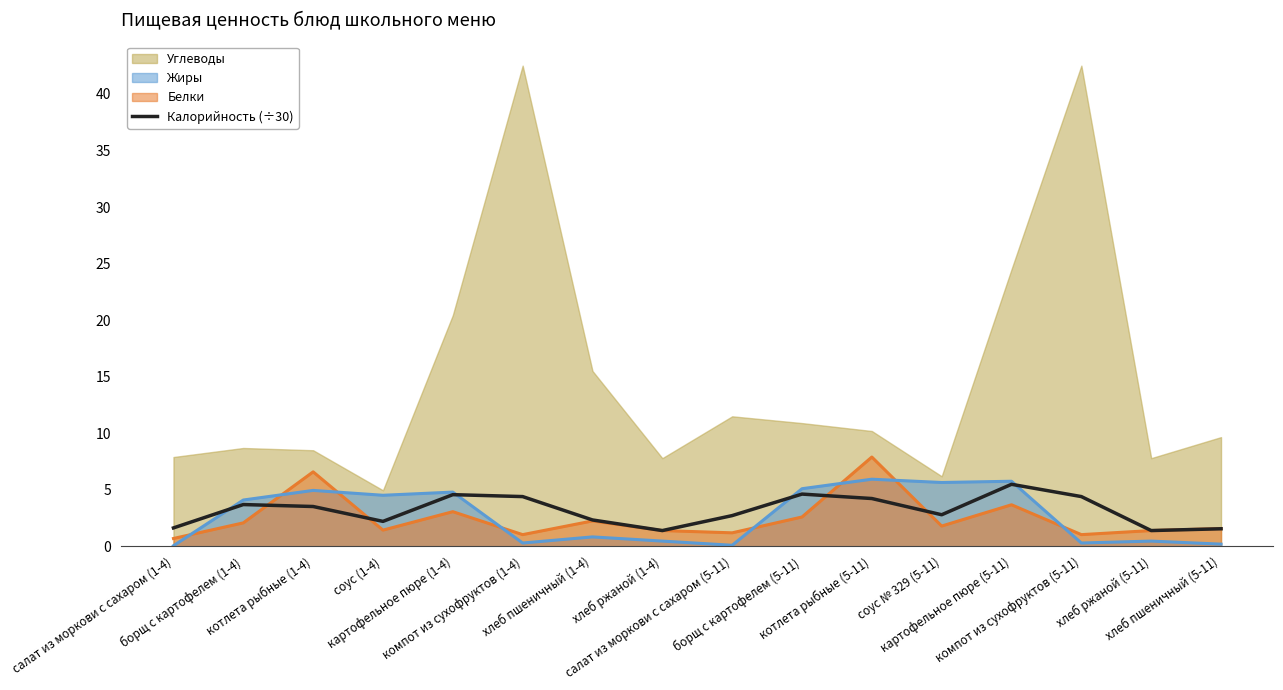

True or false: Белки and Жиры cross at least once.

True